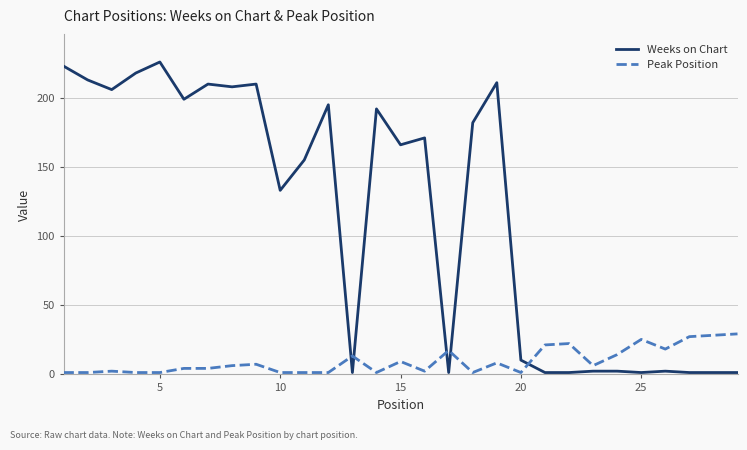

What is the smallest value displayed?

1